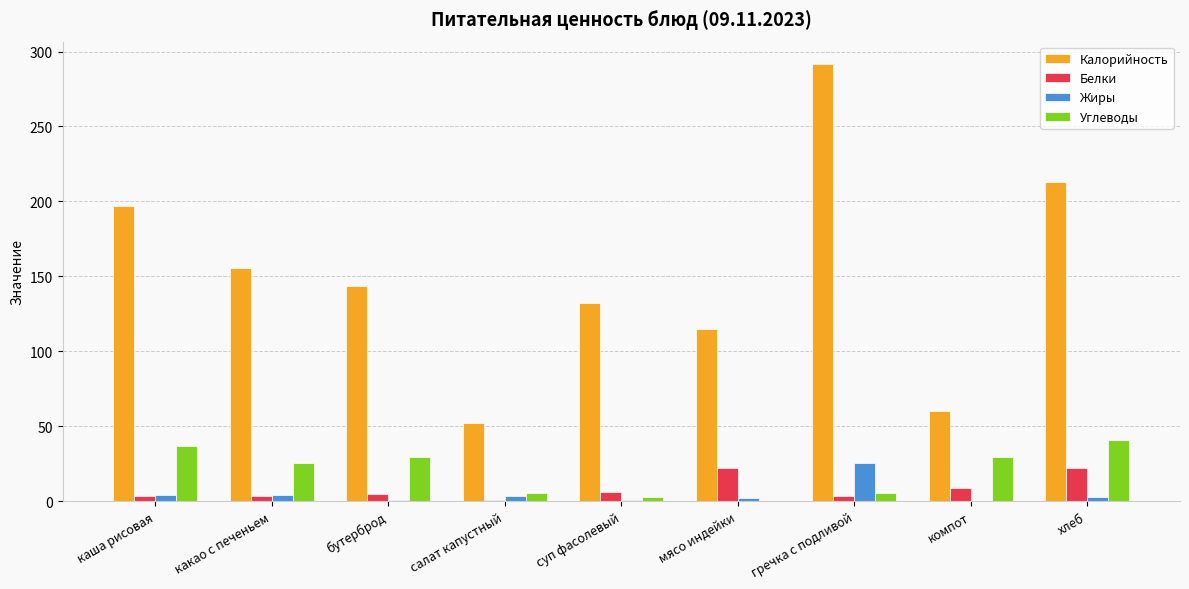

Where is Калорийность nearest to the value 172?

какао с печеньем